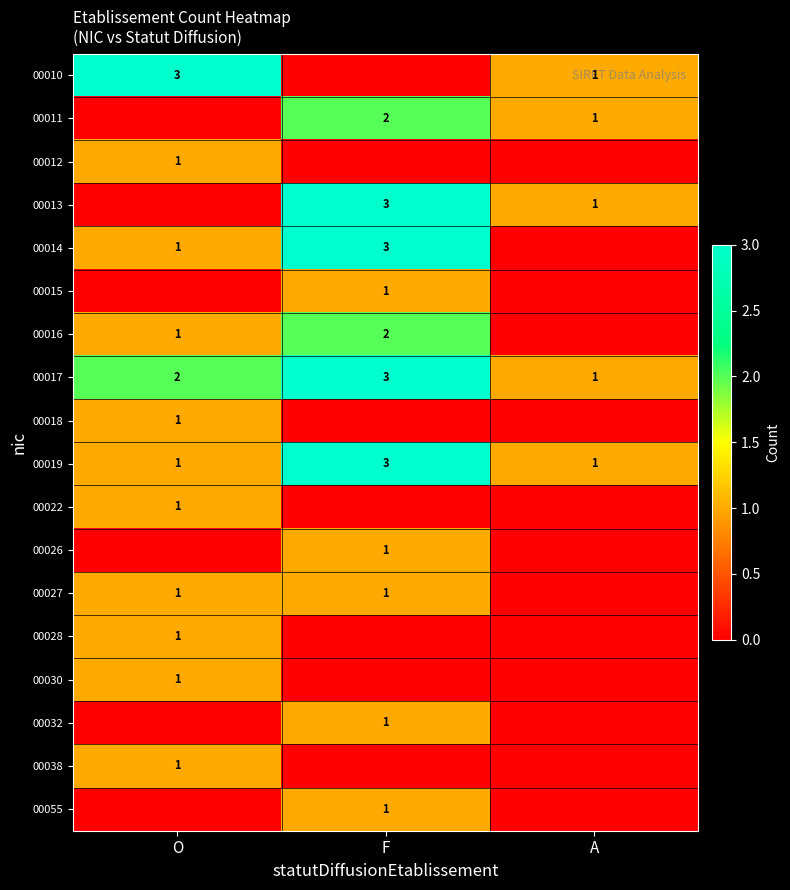

Where is 00017 nearest to the value 2?

O